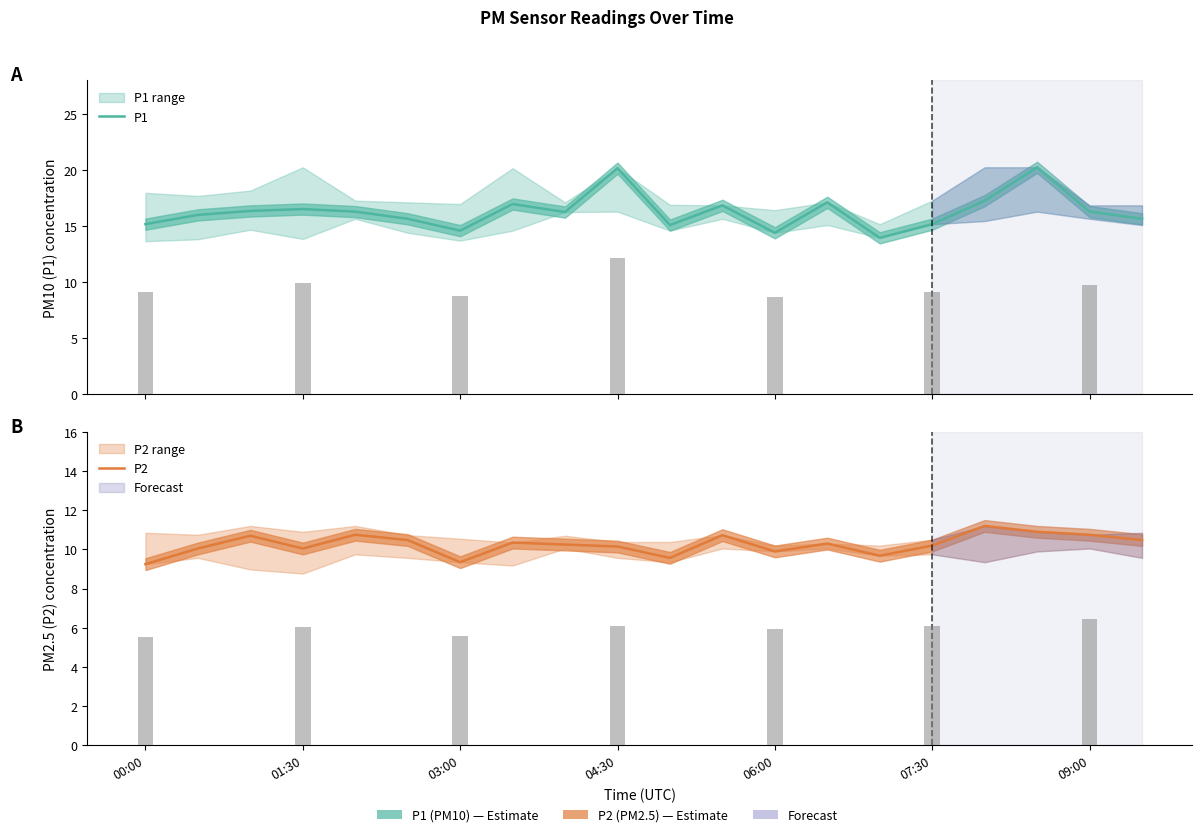

How many values in the P1 series exceed 16?

11